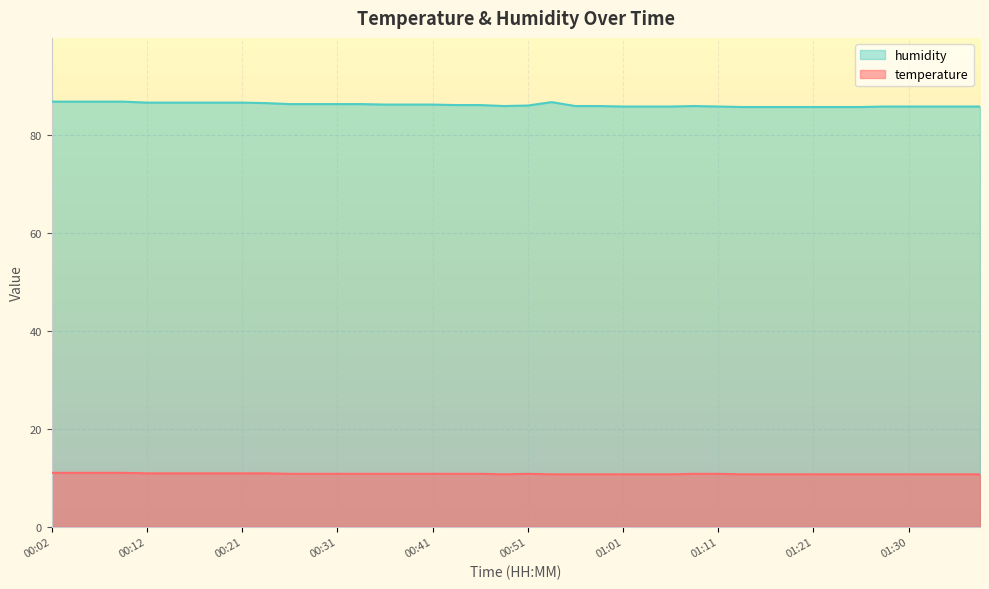

Which series has the largest range (max minus min)?

humidity